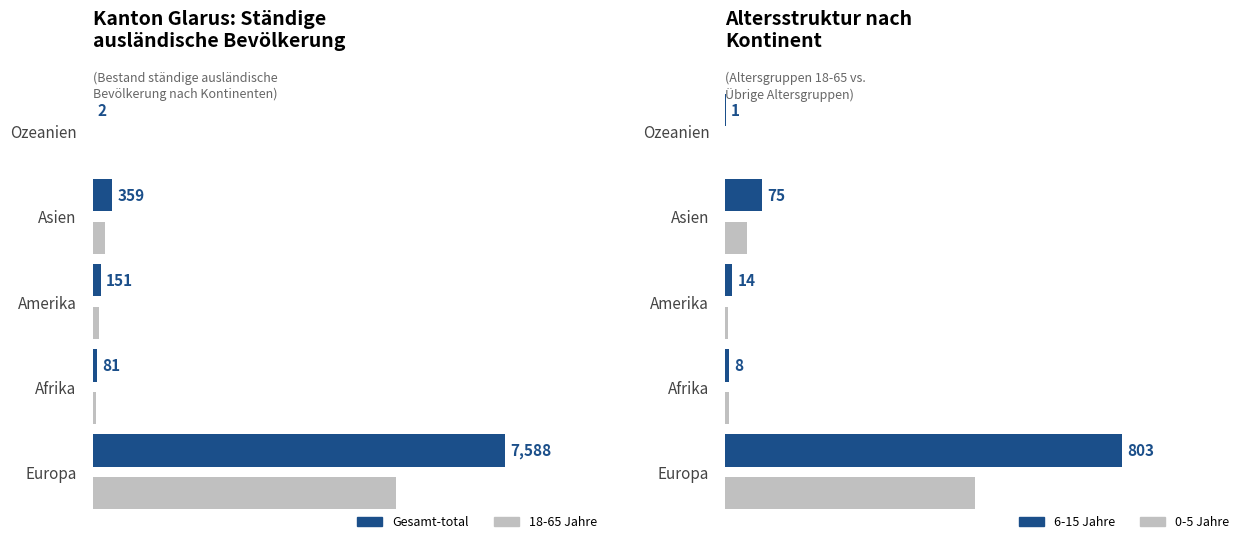

Rank the series by their maximum value, from highest to lowest.

Gesamt-total, 18-65 Jahre, 6-15 Jahre, 0-5 Jahre